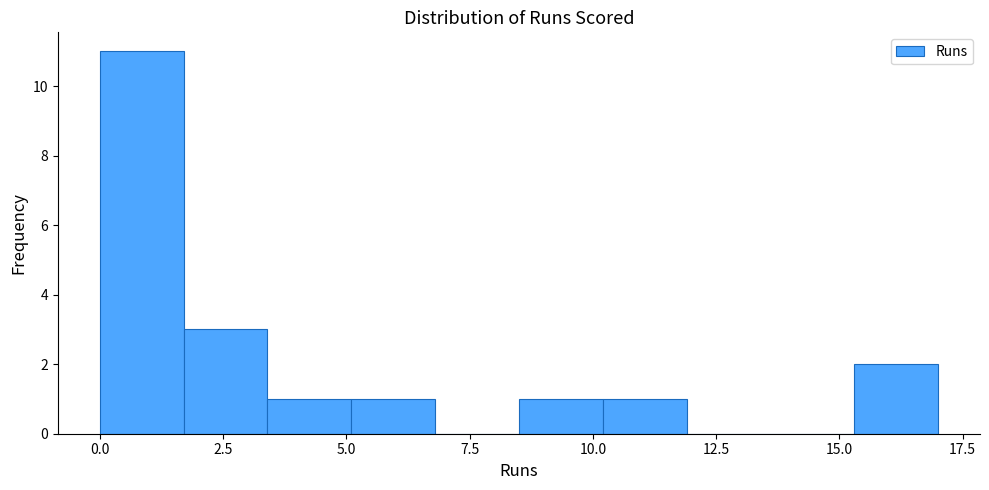

Around what value on the x-axis is the tallest bar? Give the approximate position of its centre, as read against the axis.

1.0